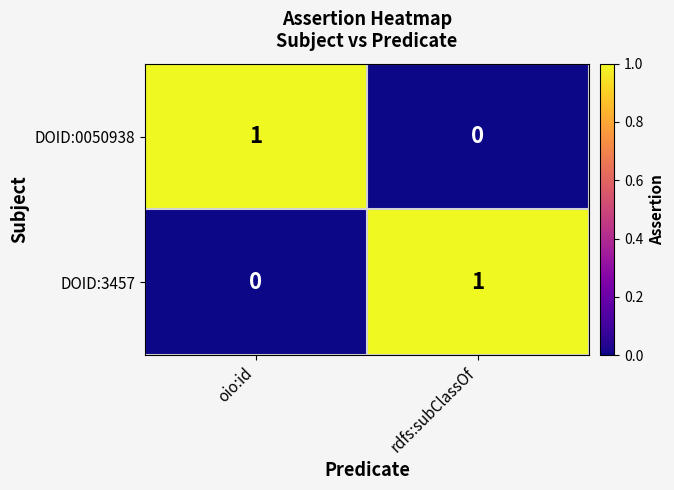

At which label is DOID:3457 closest to 0?

oio:id